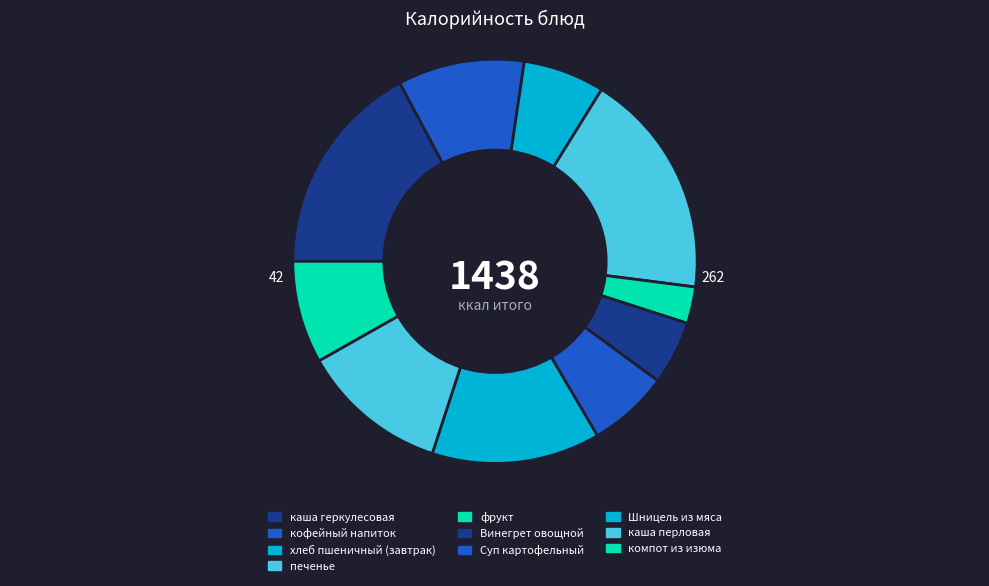

What percentage is the кофейный напиток slice, to the nearest percent?

10%